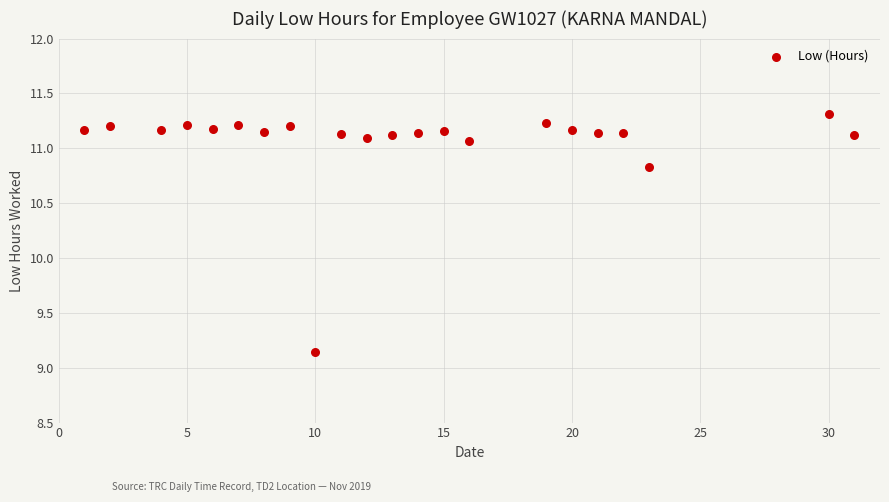

What is the range of X values (max minus min)?

30.0